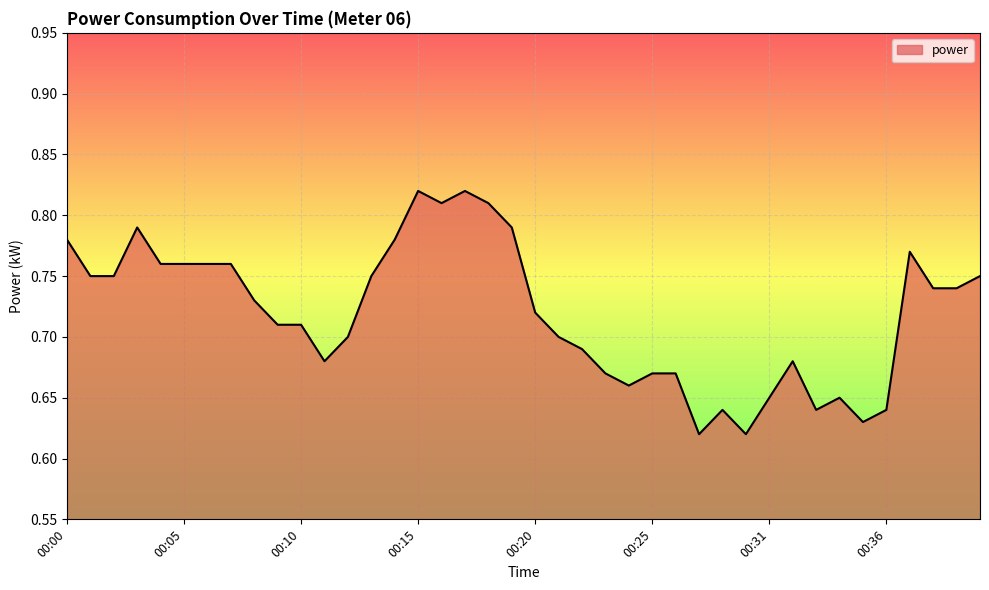

What is the average value?

0.7